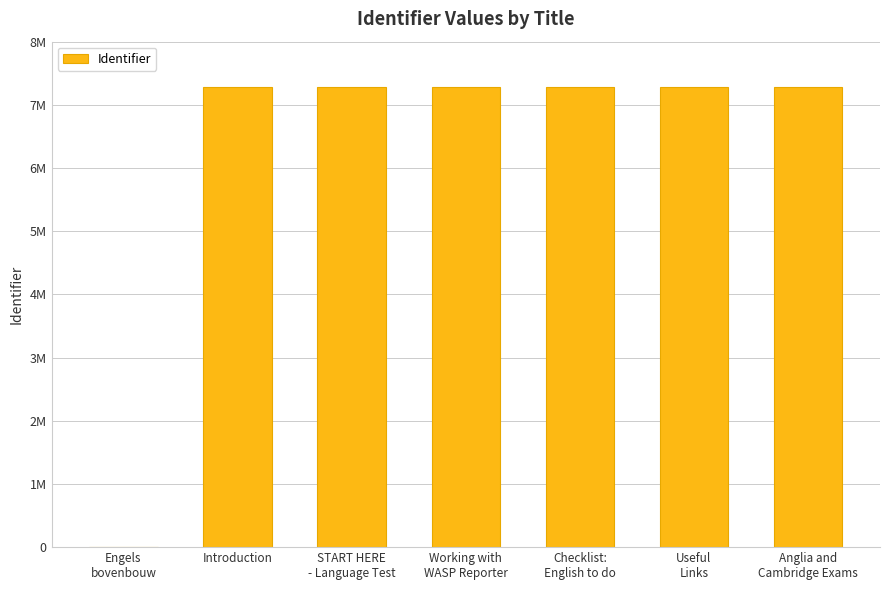

Read the value at Useful
Links.

7274945